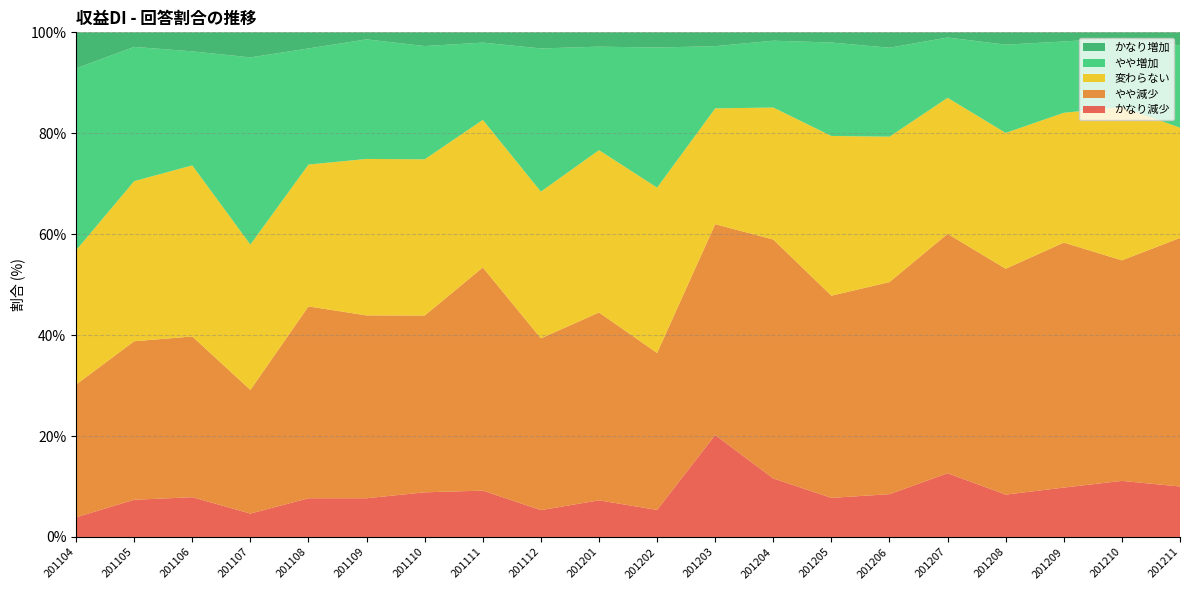

Reading left to right, list all the values displayed in this chart.

かなり減少: 201104=3.9	201105=7.4	201106=7.9	201107=4.6	201108=7.7	201109=7.7	201110=8.8	201111=9.2	201112=5.3	201201=7.3	201202=5.4	201203=20.2	201204=11.6	201205=7.7	201206=8.5	201207=12.6	201208=8.4	201209=9.8	201210=11.1	201211=10.0
やや減少: 201104=26.3	201105=31.4	201106=31.8	201107=24.5	201108=38.0	201109=36.2	201110=35.0	201111=44.2	201112=34.0	201201=37.2	201202=31.1	201203=41.8	201204=47.4	201205=40.1	201206=42.0	201207=47.4	201208=44.8	201209=48.6	201210=43.7	201211=49.3
変わらない: 201104=26.6	201105=31.7	201106=33.9	201107=28.8	201108=28.1	201109=31.0	201110=31.0	201111=29.3	201112=29.1	201201=32.2	201202=32.8	201203=22.9	201204=26.2	201205=31.6	201206=28.8	201207=27.0	201208=26.9	201209=25.7	201210=30.4	201211=21.9
やや増加: 201104=36.0	201105=26.6	201106=22.6	201107=37.1	201108=23.0	201109=23.7	201110=22.4	201111=15.3	201112=28.4	201201=20.5	201202=27.8	201203=12.3	201204=13.2	201205=18.5	201206=17.6	201207=11.9	201208=17.5	201209=14.1	201210=13.7	201211=16.3
かなり増加: 201104=7.1	201105=2.9	201106=3.8	201107=5.0	201108=3.2	201109=1.4	201110=2.7	201111=2.0	201112=3.2	201201=2.8	201202=3.0	201203=2.7	201204=1.7	201205=2.0	201206=3.1	201207=1.0	201208=2.4	201209=1.8	201210=1.1	201211=2.6